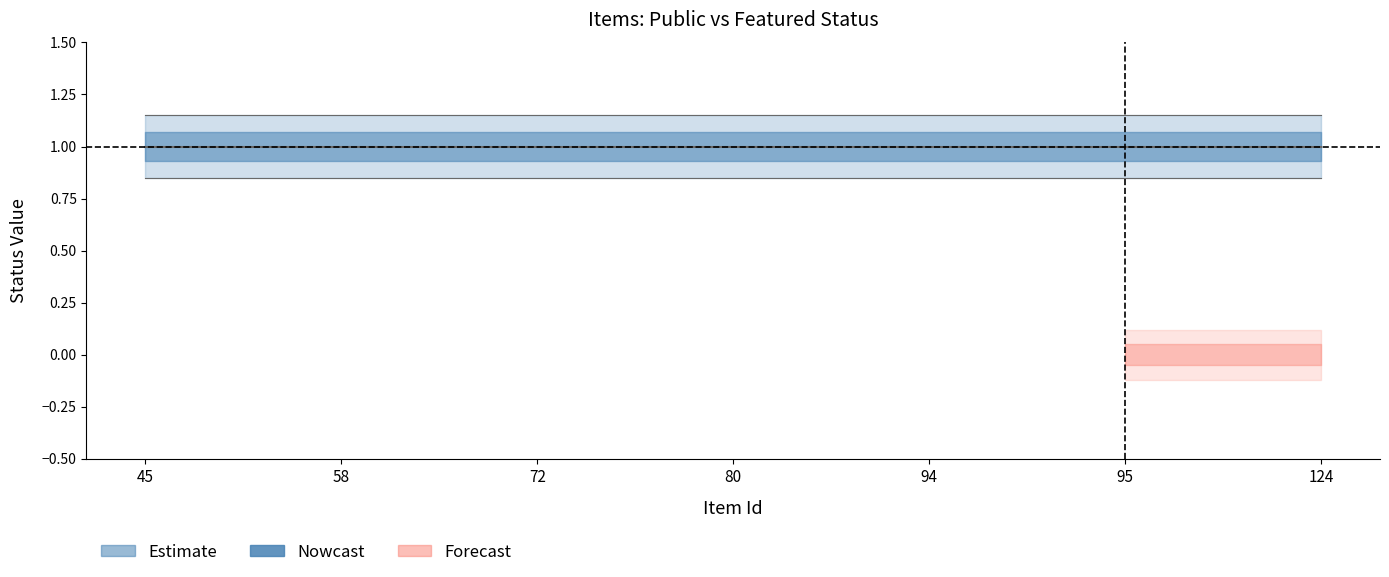

Which category has the lowest value in the lower_outer series?

45